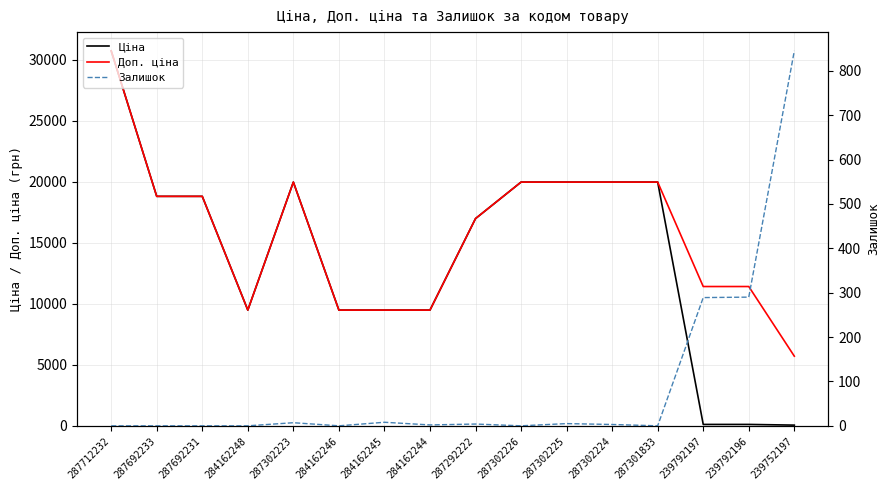

What are all the series names shown in the legend?

Ціна, Доп. ціна, Залишок